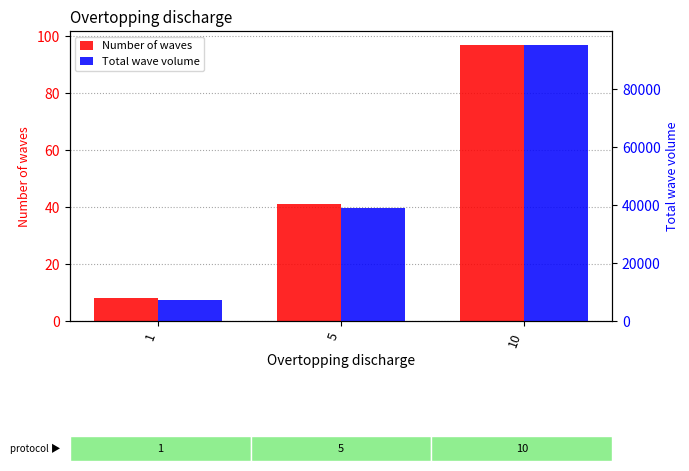

Rank the series at 5 from highest to lowest value.

Total wave volume, Number of waves